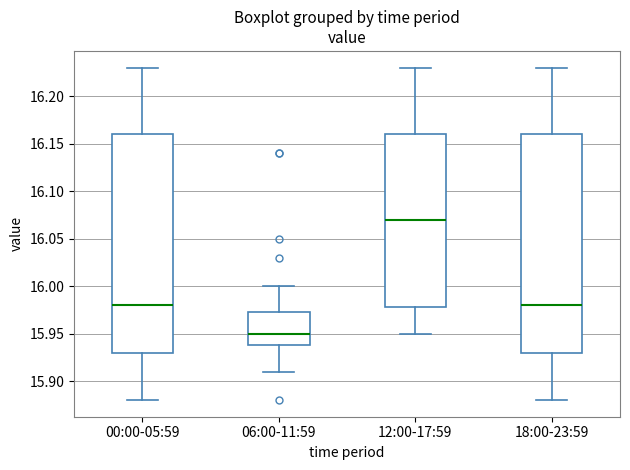

Which box's median line is the highest?

12:00-17:59